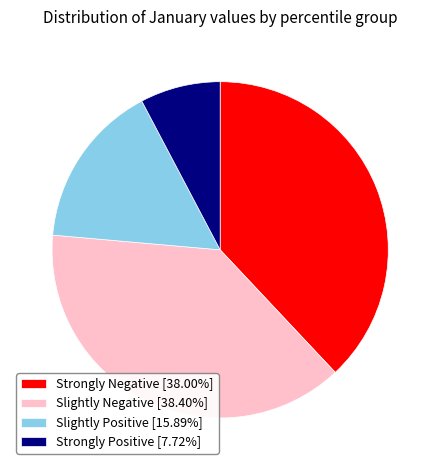

Is the sum of Slightly Positive [15.89%] and Strongly Positive [7.72%] greater than half?

No